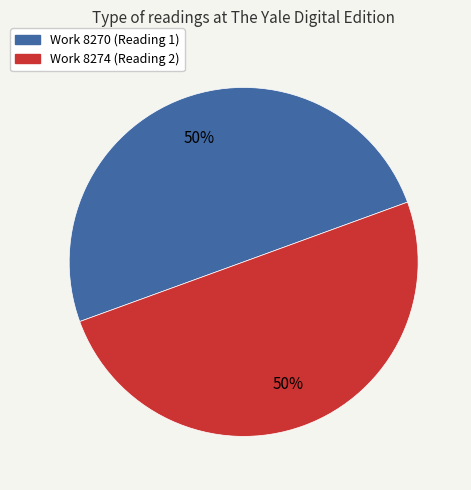

What is the ratio of the value at Work 8270 (Reading 1) to the value at Work 8274 (Reading 2)?

1.0